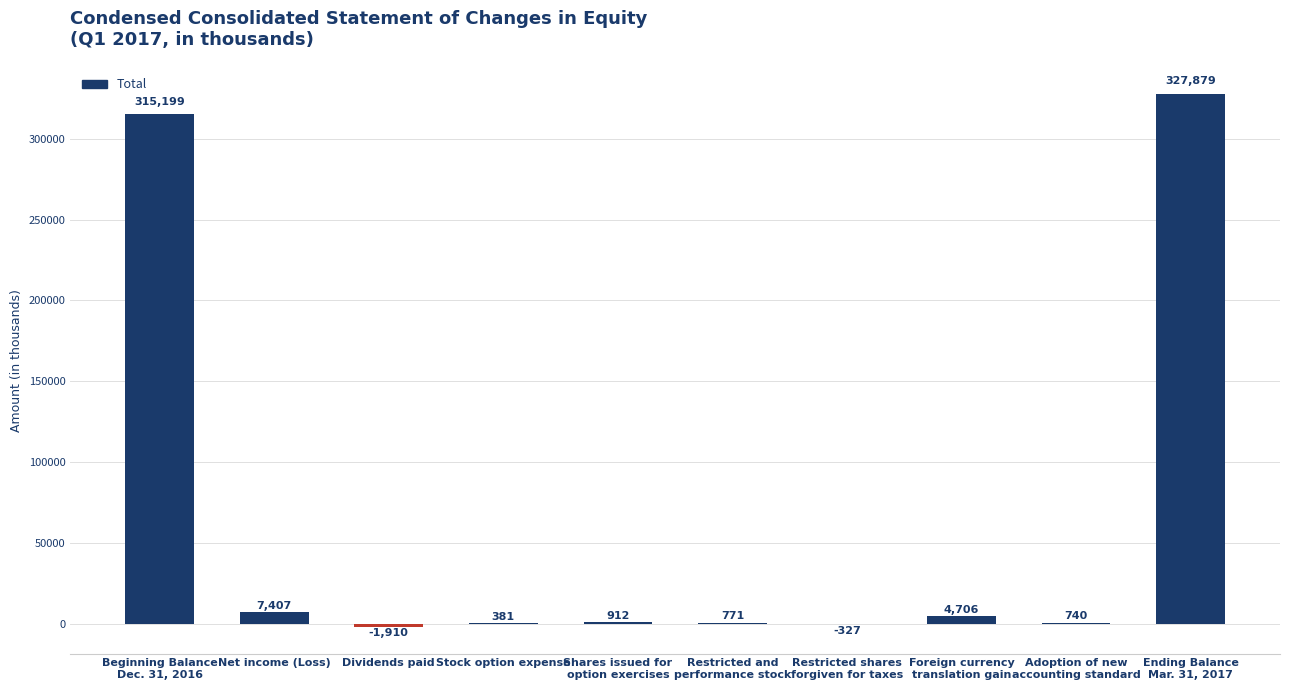

Between Restricted shares
forgiven for taxes and Adoption of new
accounting standard, which is larger?

Adoption of new
accounting standard